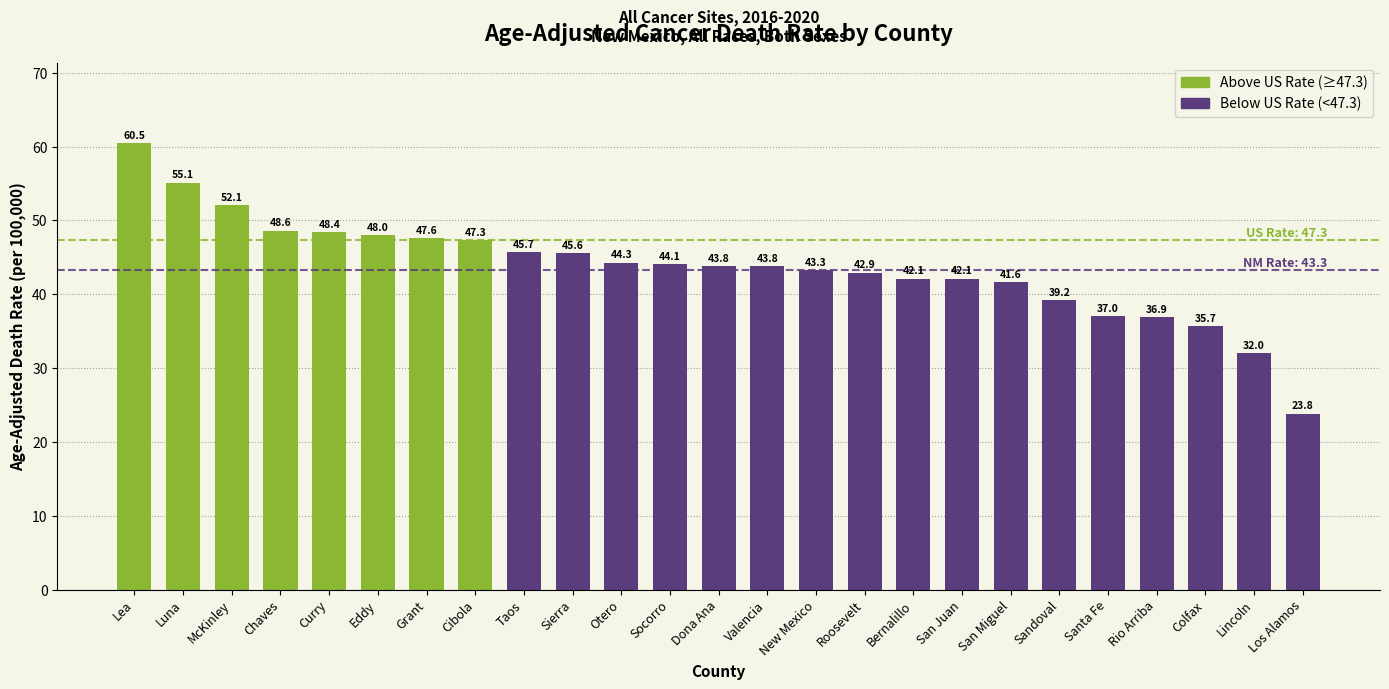

Reading left to right, transcribe all the data shown in this chart.

Lea=60.5	Luna=55.1	McKinley=52.1	Chaves=48.6	Curry=48.4	Eddy=48.0	Grant=47.6	Cibola=47.3	Taos=45.7	Sierra=45.6	Otero=44.3	Socorro=44.1	Dona Ana=43.8	Valencia=43.8	New Mexico=43.3	Roosevelt=42.9	Bernalillo=42.1	San Juan=42.1	San Miguel=41.6	Sandoval=39.2	Santa Fe=37.0	Rio Arriba=36.9	Colfax=35.7	Lincoln=32.0	Los Alamos=23.8